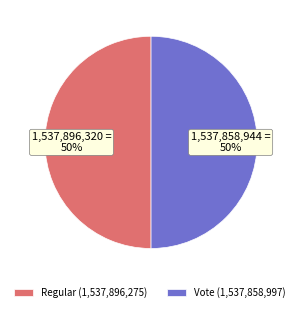

Is it true that Regular (1,537,896,275) is 45% of the pie?

False